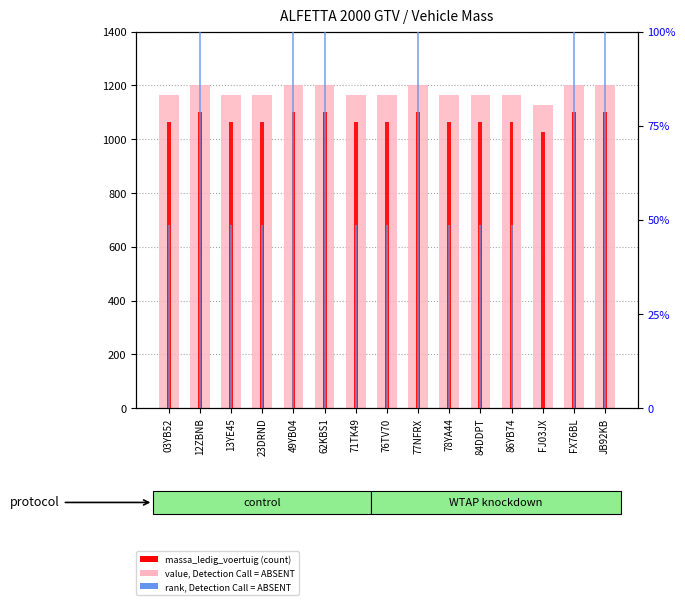

Are the bars horizontal?

No